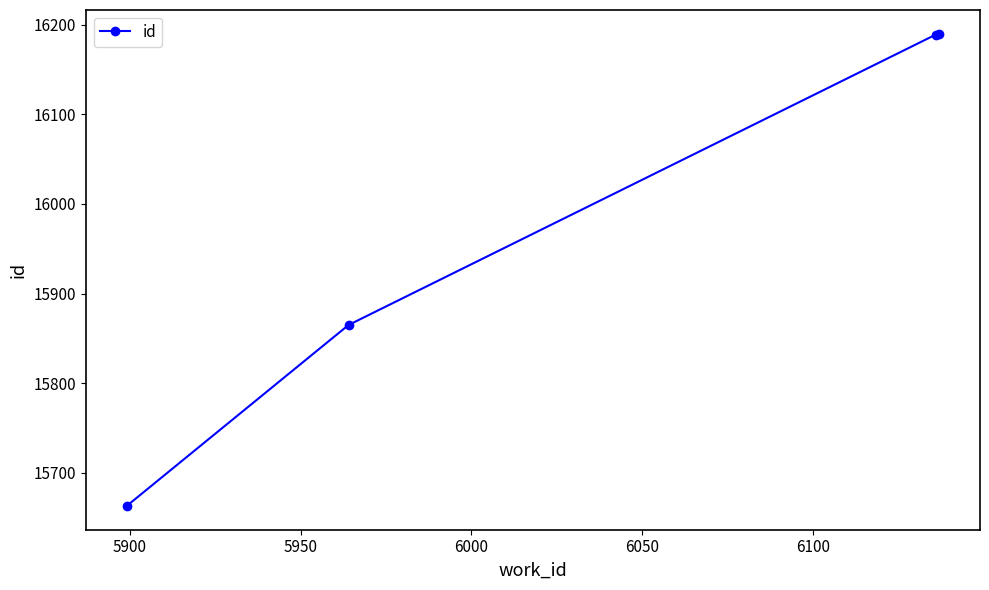

What is the sum of all values?

63907